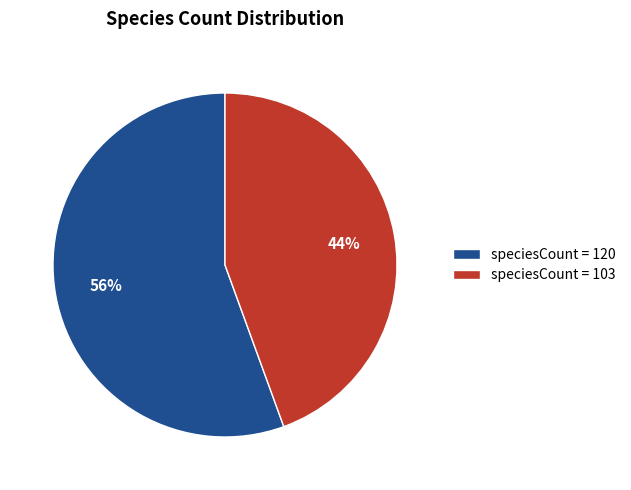

What percentage is the speciesCount = 120 slice, to the nearest percent?

56%